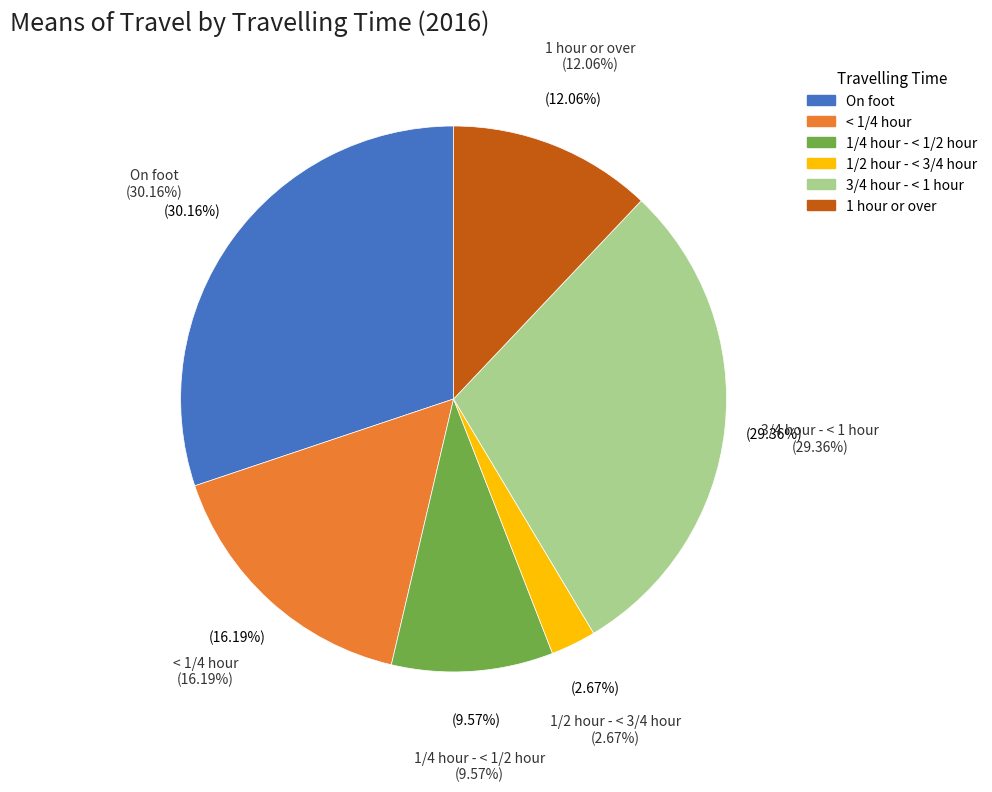

What is the ratio of the value at 3/4 hour - < 1 hour to the value at 1 hour or over?

2.4